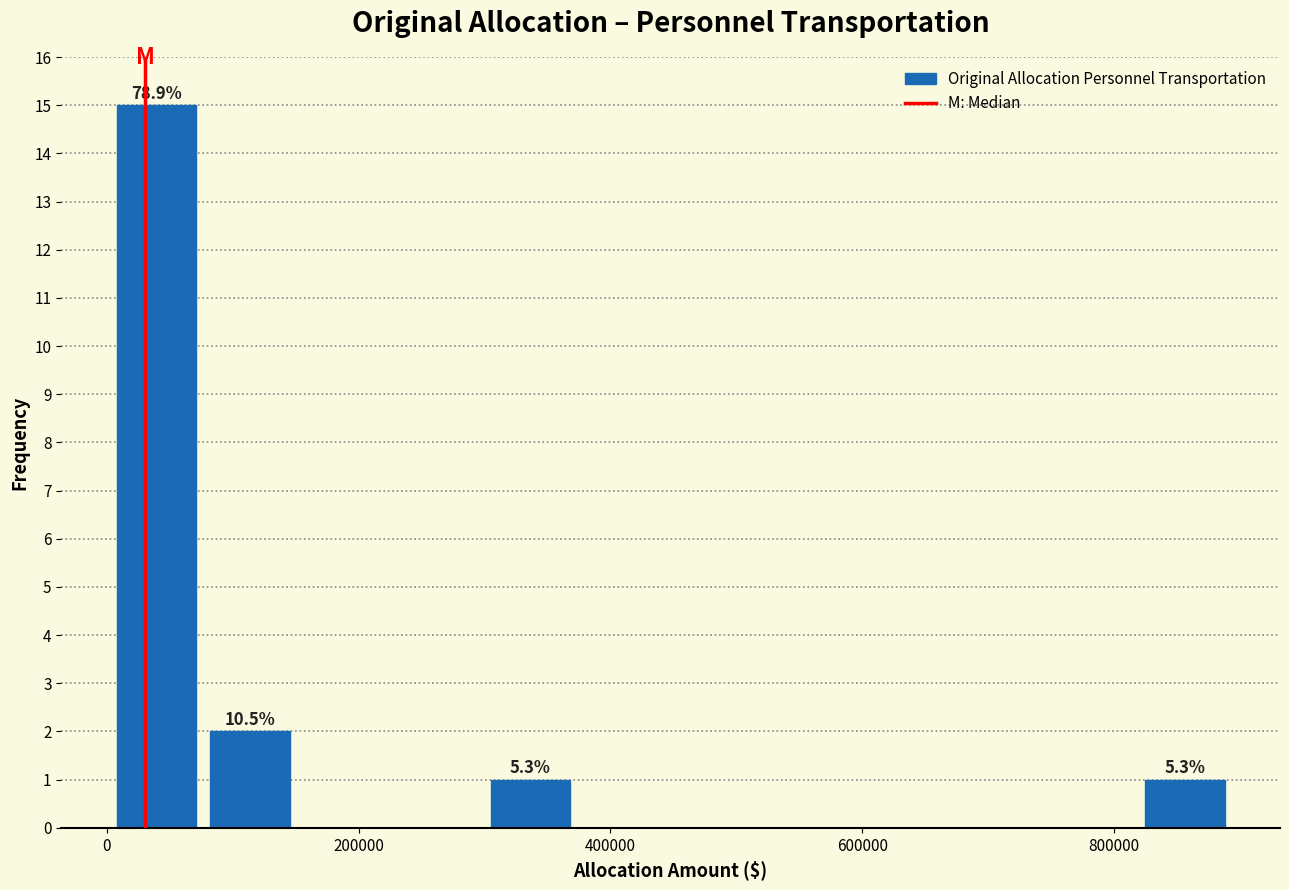

Around what value on the x-axis is the tallest bar? Give the approximate position of its centre, as read against the axis.

40000